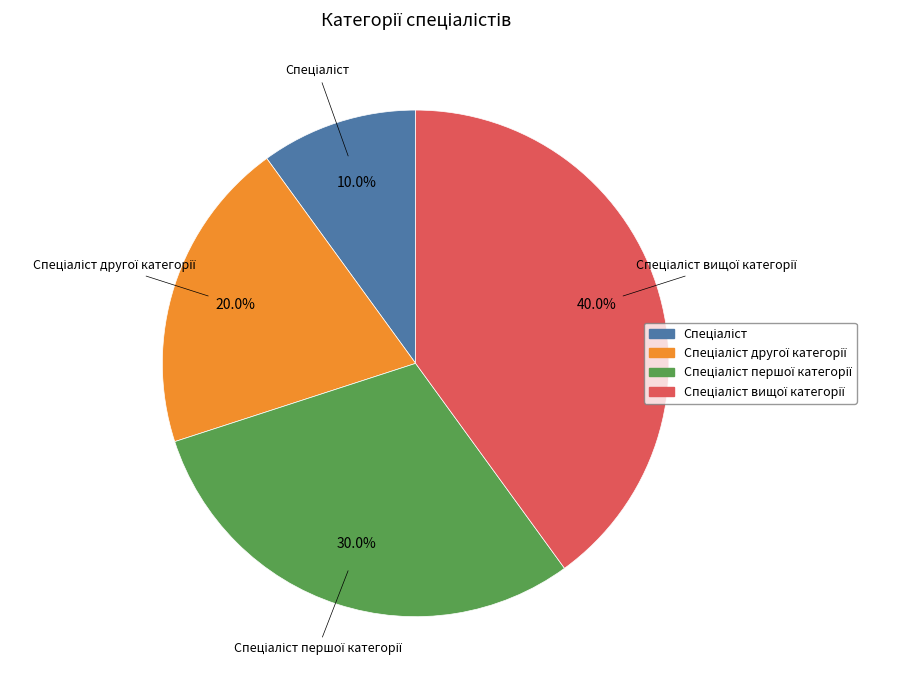

Does any single category account for the majority?

No